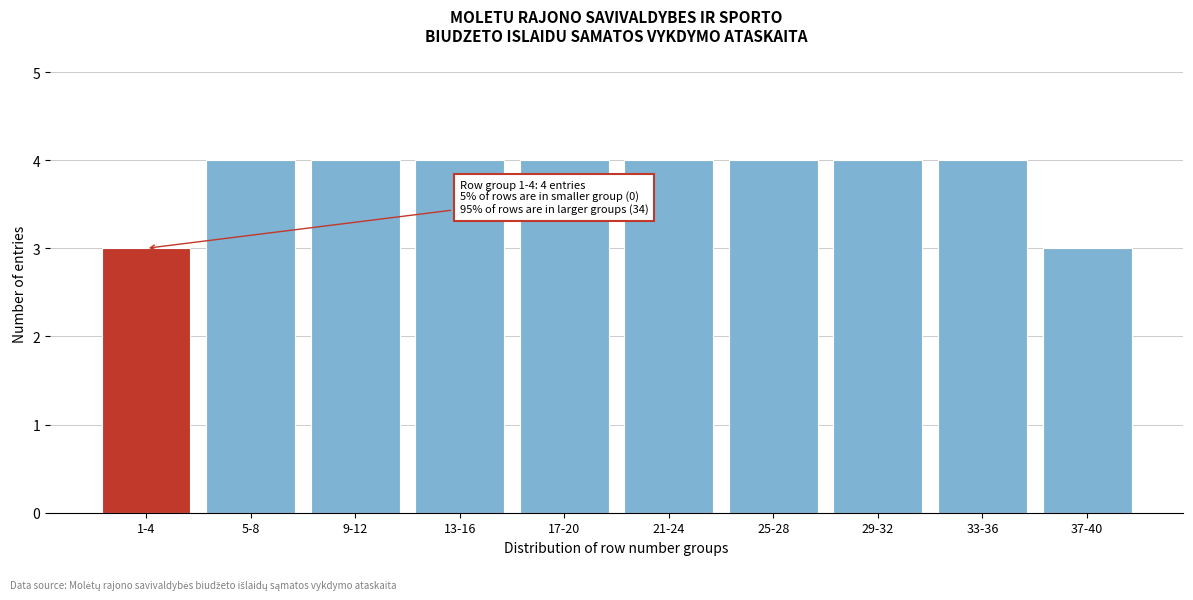

Reading left to right, transcribe all the data shown in this chart.

1-4=3	5-8=4	9-12=4	13-16=4	17-20=4	21-24=4	25-28=4	29-32=4	33-36=4	37-40=3